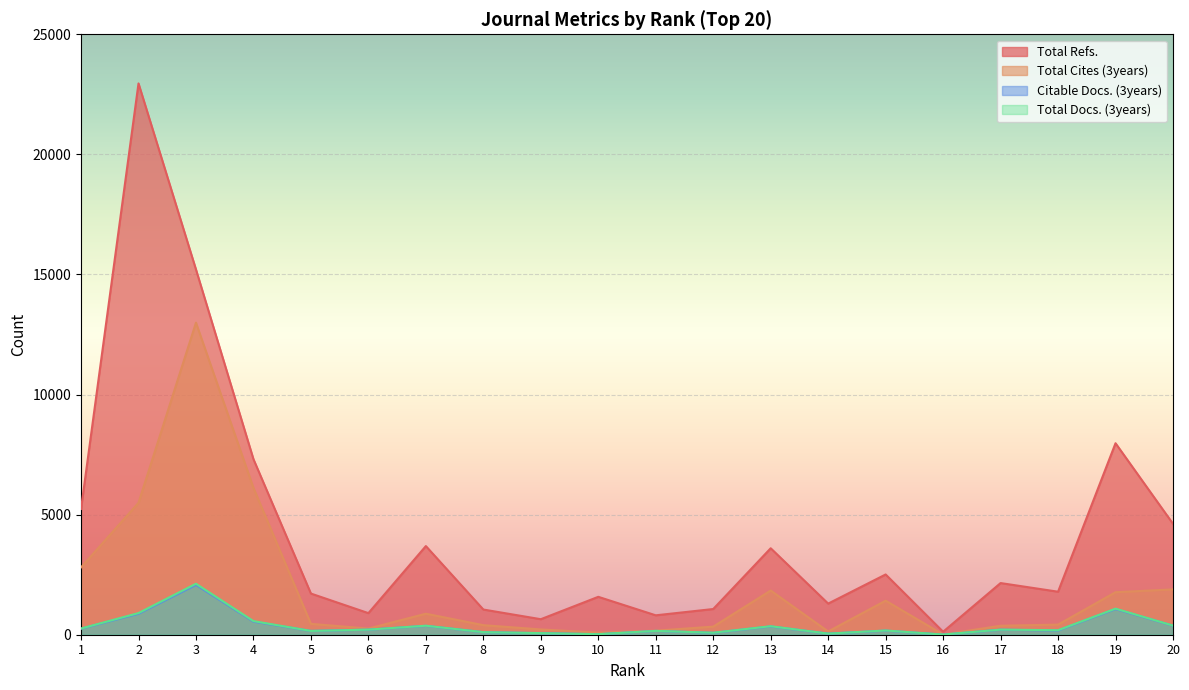

Reading right to left, what are all the values shown in this chart?

Total Refs.: 20=4618	19=7973	18=1791	17=2151	16=124	15=2509	14=1296	13=3600	12=1070	11=808	10=1578	9=646	8=1049	7=3691	6=899	5=1714	4=7309	3=15208	2=22954	1=5237
Total Cites (3years): 20=1888	19=1770	18=421	17=374	16=9	15=1417	14=135	13=1840	12=337	11=168	10=87	9=219	8=398	7=875	6=256	5=453	4=6112	3=12993	2=5492	1=2804
Citable Docs. (3years): 20=375	19=1068	18=176	17=209	16=6	15=171	14=46	13=345	12=79	11=159	10=22	9=65	8=107	7=370	6=212	5=158	4=544	3=2075	2=873	1=251
Total Docs. (3years): 20=380	19=1086	18=188	17=213	16=7	15=176	14=46	13=354	12=83	11=160	10=22	9=67	8=107	7=375	6=212	5=158	4=567	3=2123	2=902	1=258